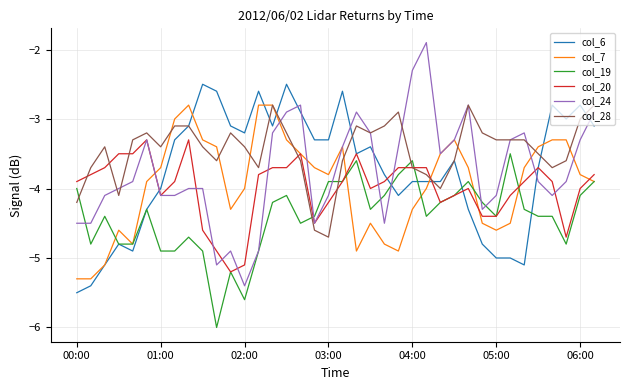

What is the greatest value displayed?

-1.9